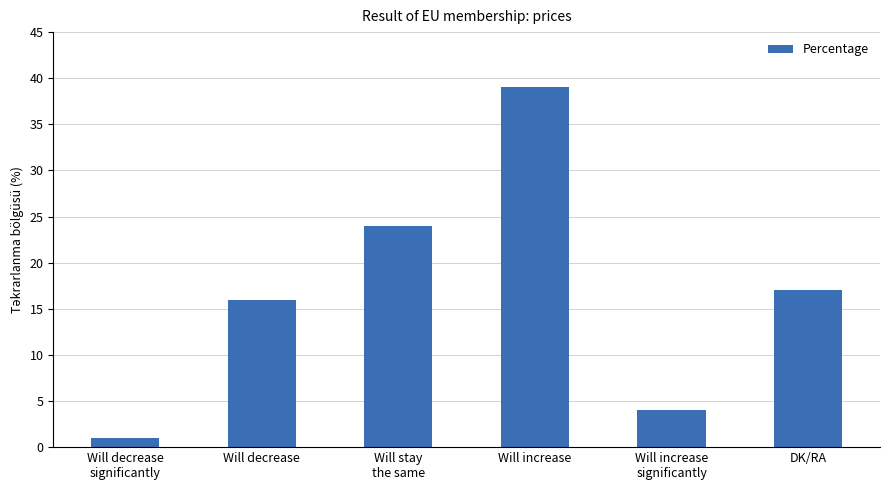

List the labels in order of value, smallest first.

Will decrease
significantly, Will increase
significantly, Will decrease, DK/RA, Will stay
the same, Will increase